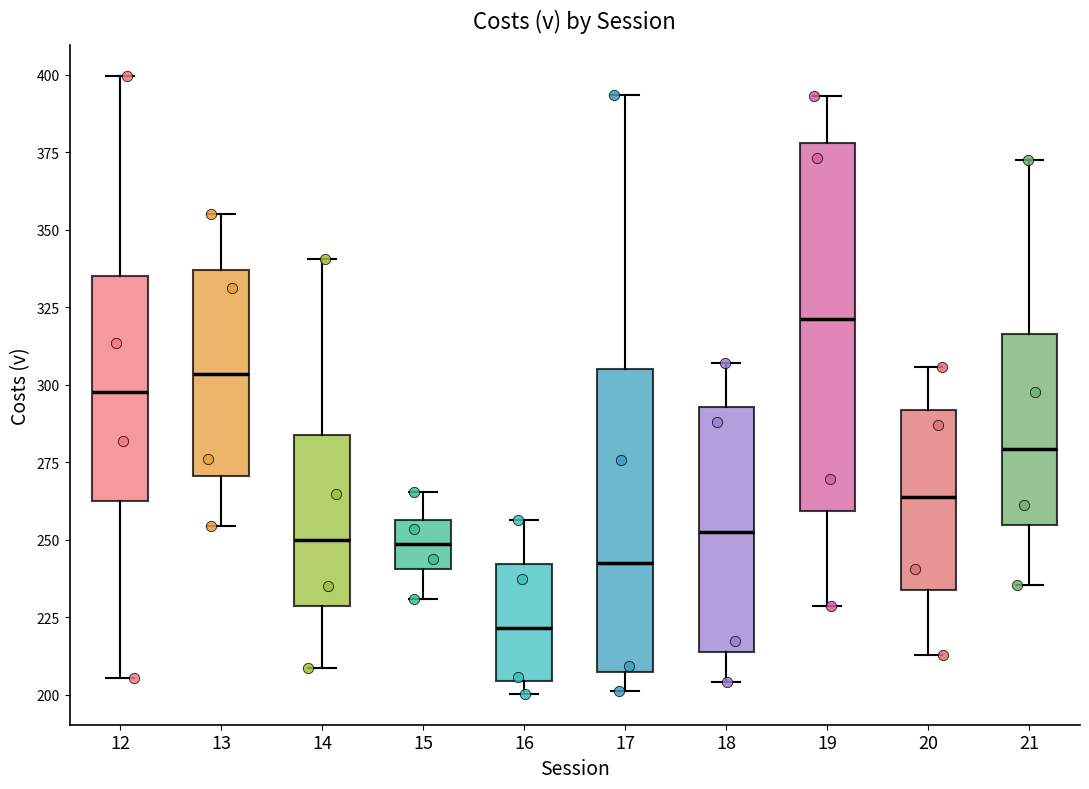

Reading left to right, read every box against the y-axis: the position of its median line, the range the box covers, and the ends of its whiskers. The values are not printed on the chart, so give them approximately, as read against the axis.

12: median 300, box 265 to 335, whiskers 205 to 400
13: median 305, box 270 to 335, whiskers 255 to 355
14: median 250, box 230 to 285, whiskers 210 to 340
15: median 250, box 240 to 255, whiskers 230 to 265
16: median 220, box 205 to 240, whiskers 200 to 255
17: median 245, box 205 to 305, whiskers 200 to 395
18: median 255, box 215 to 295, whiskers 205 to 305
19: median 320, box 260 to 380, whiskers 230 to 395
20: median 265, box 235 to 290, whiskers 215 to 305
21: median 280, box 255 to 315, whiskers 235 to 370